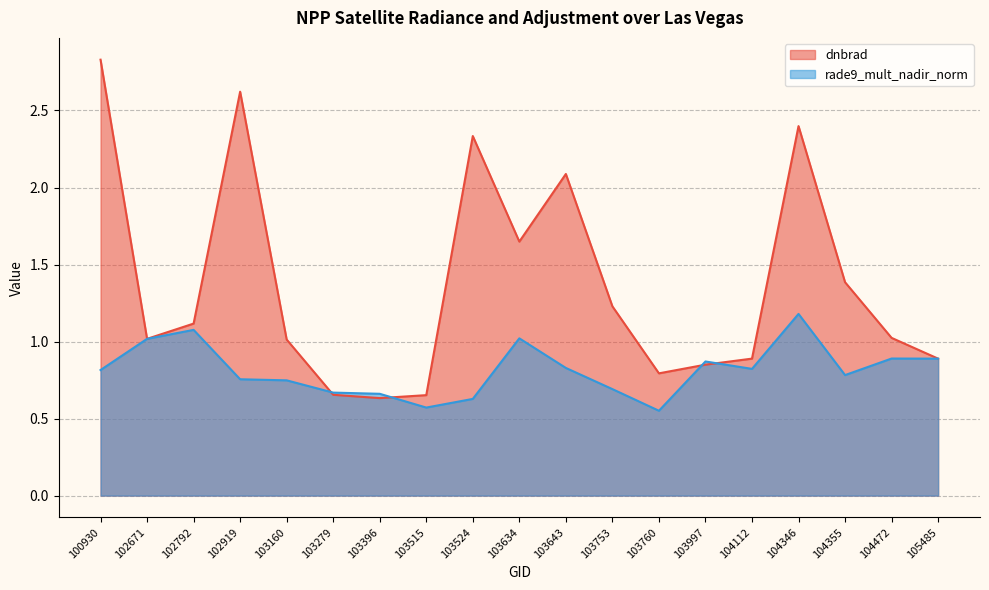

How many interior local peaks does the rade9_mult_nadir_norm series have?

5